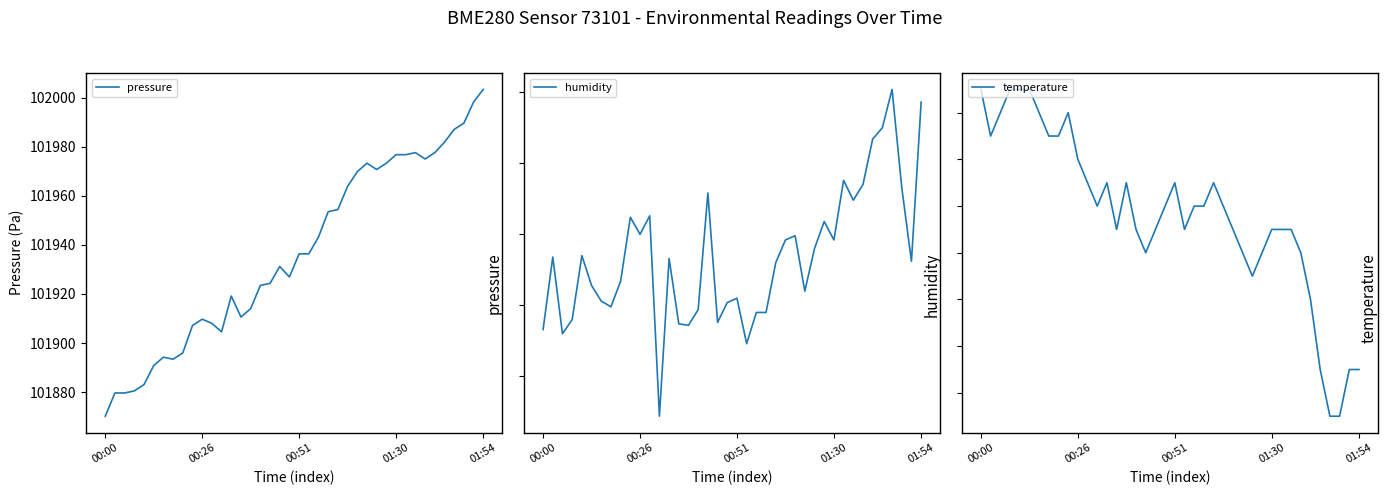

How many series are shown in this chart?

3